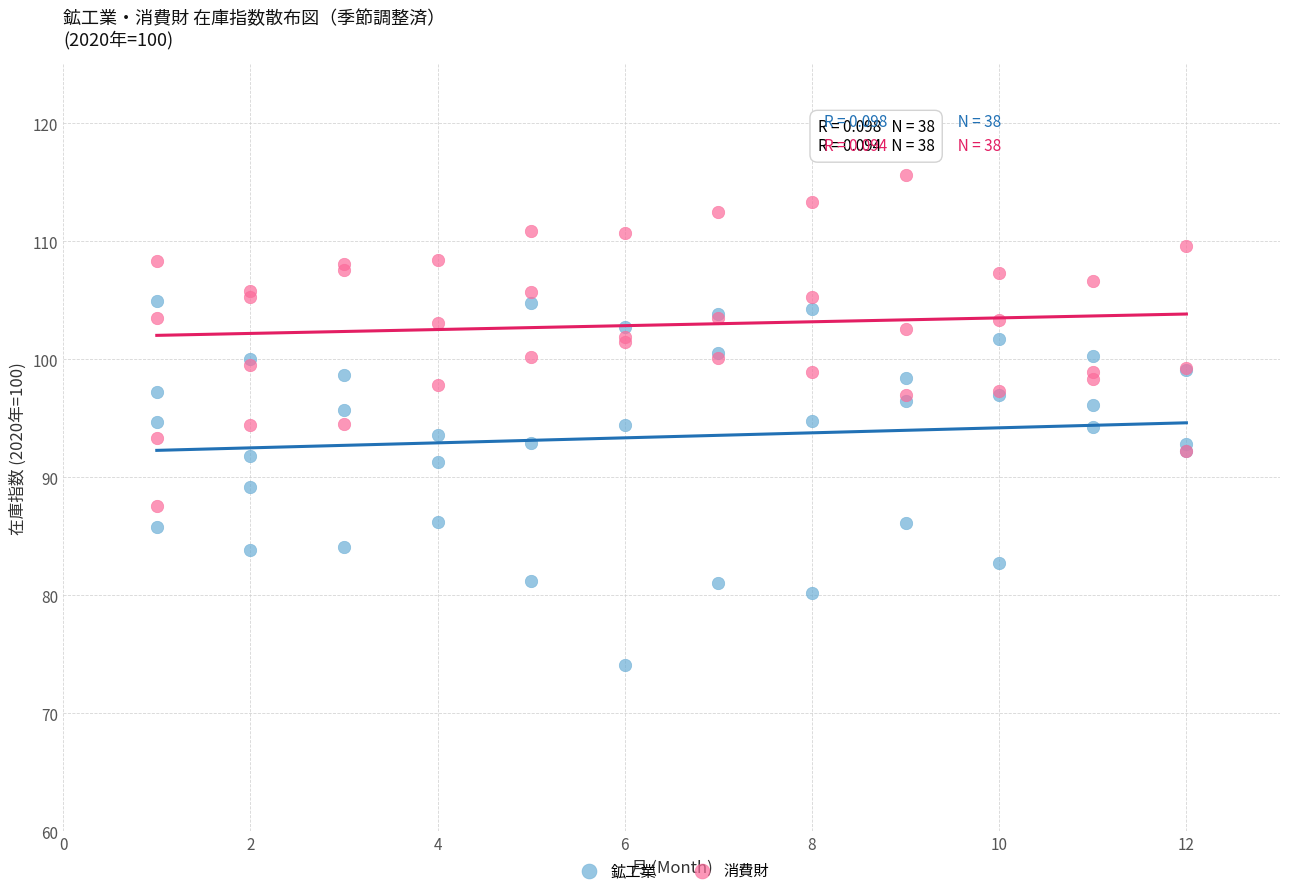

Which series has the widest spread of Y values?

鉱工業